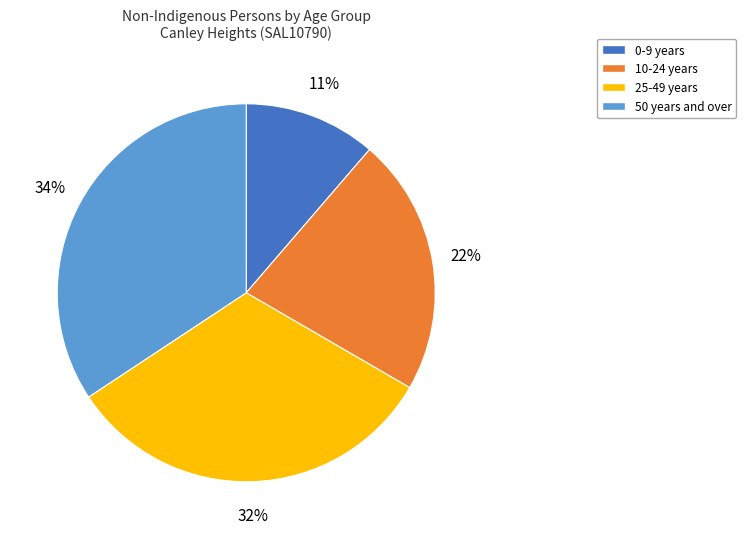

To the nearest percent, what is the difference between the largest and smallest slice percentages?

23%